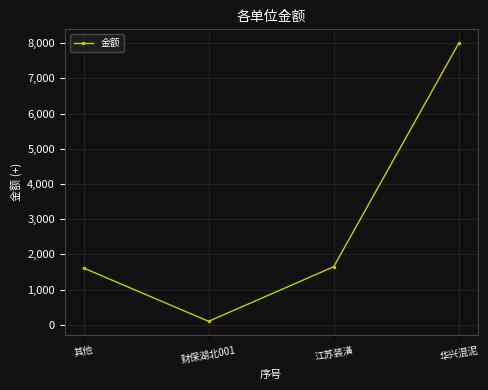

Reading right to left, list all the values displayed in this chart.

8000	1650	100	1615